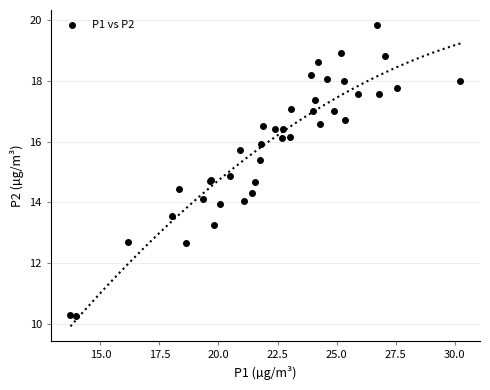

What Y value in the scatter plot is closest to 15?

14.9